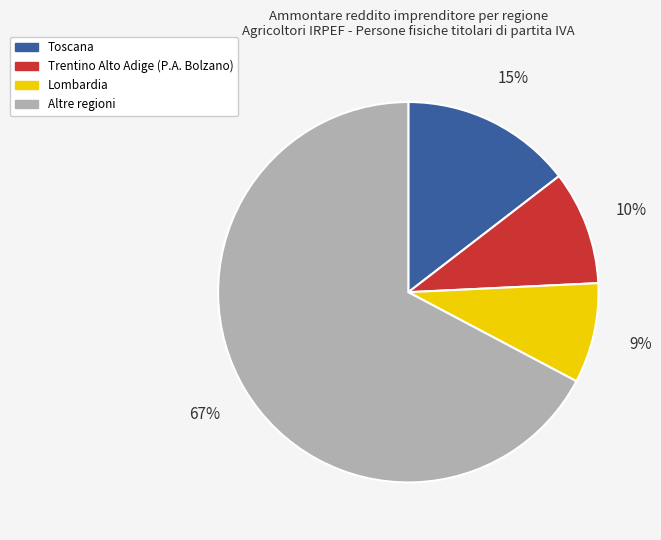

To the nearest percent, what is the average slice percentage?

25%